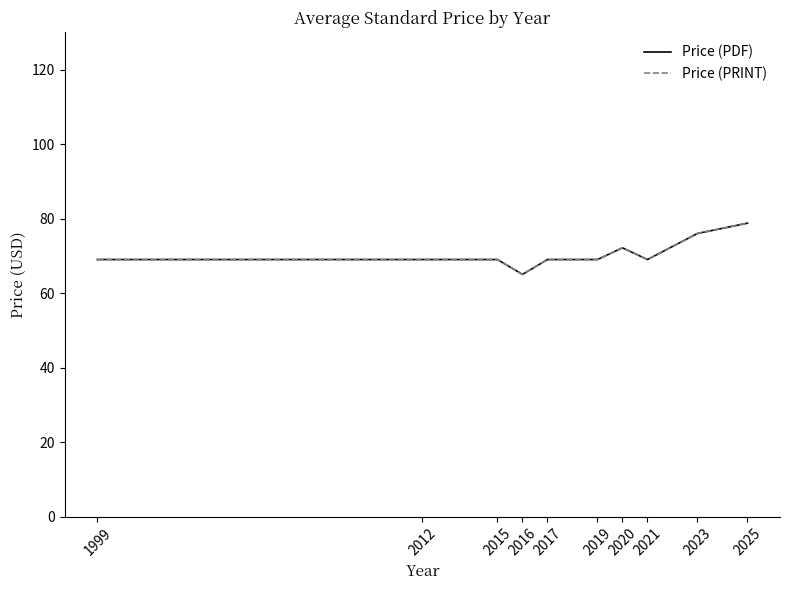

How many interior local peaks does the Price (PRINT) series have?

1